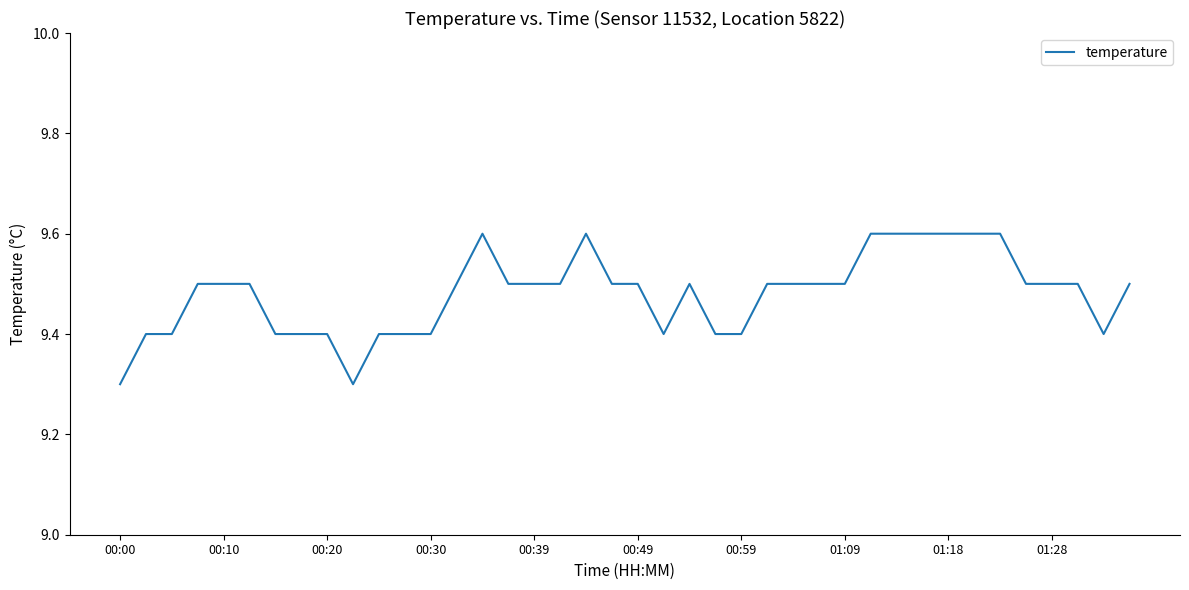

What is the maximum value shown in the chart?

9.6